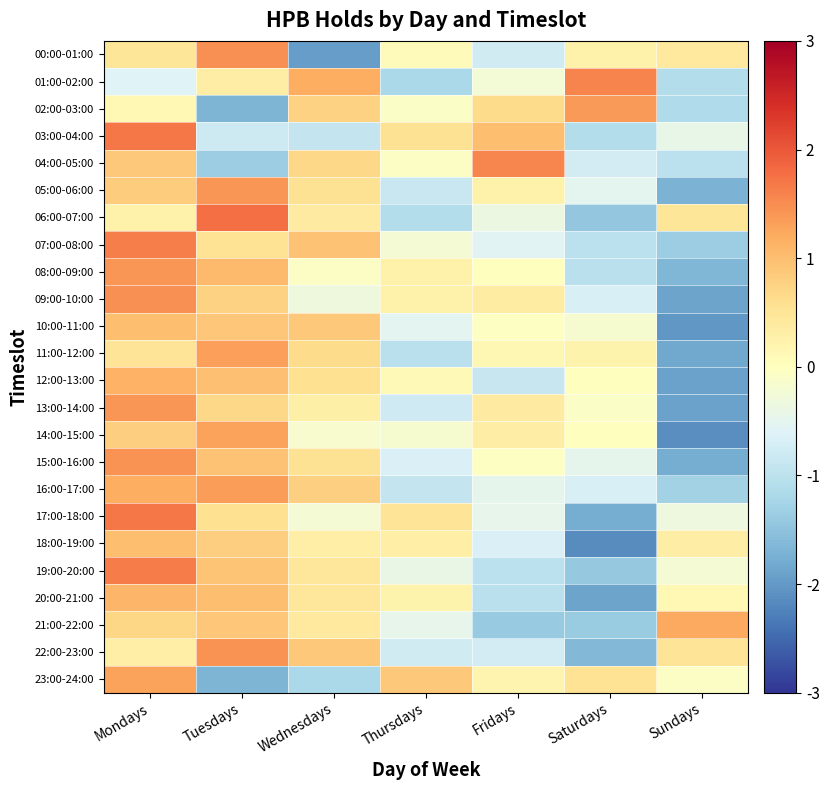

What is the minimum value shown in the chart?

-2.1